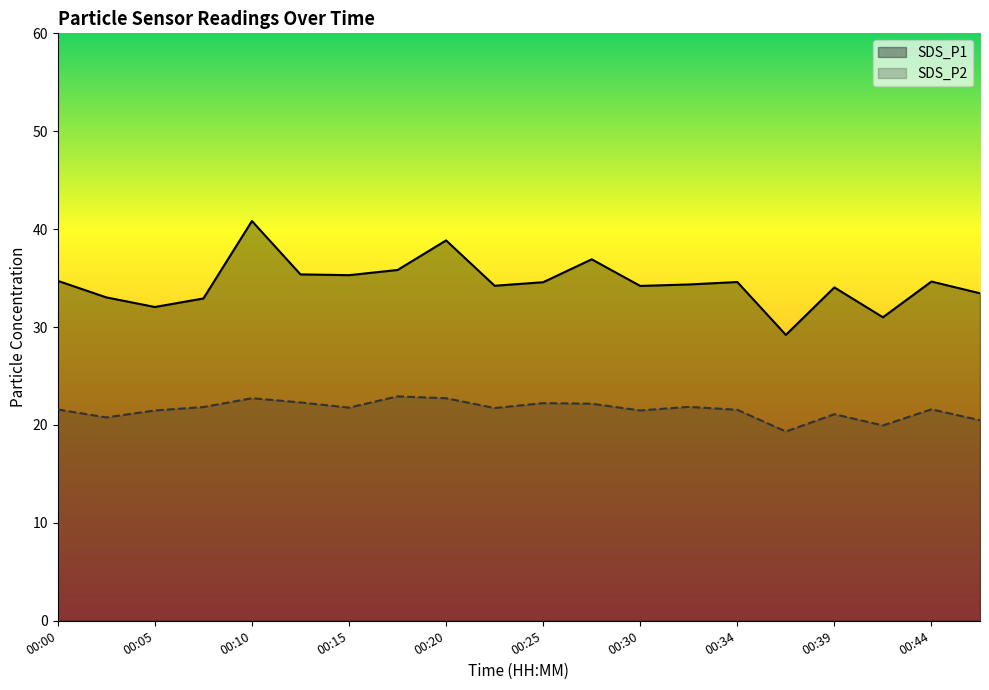

Between 00:02 and 00:08, which is larger?

00:02